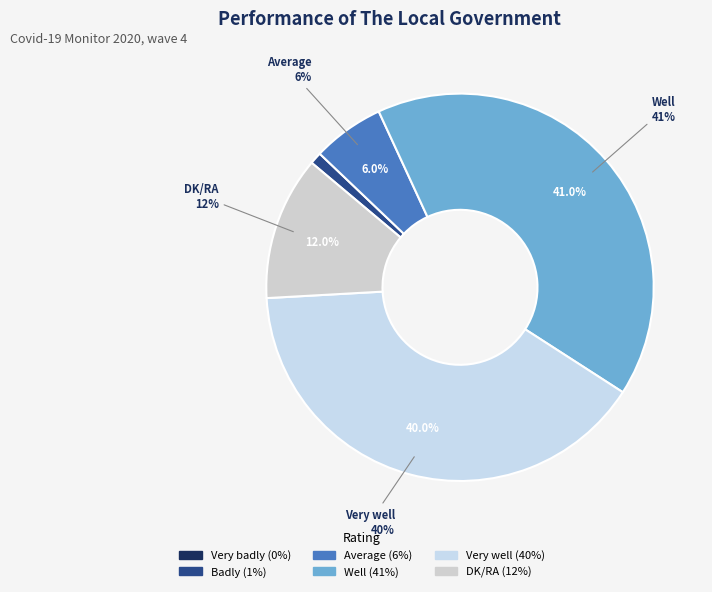

Is there any slice that represents more than half of the pie?

No